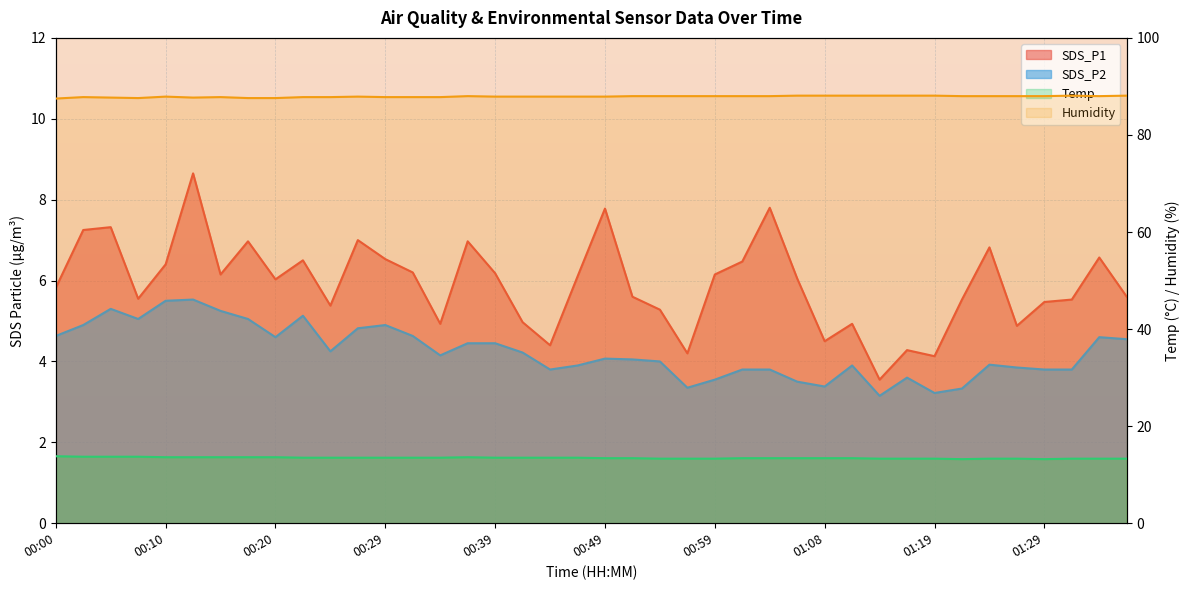

What are all the series names shown in the legend?

SDS_P1, SDS_P2, Temp, Humidity